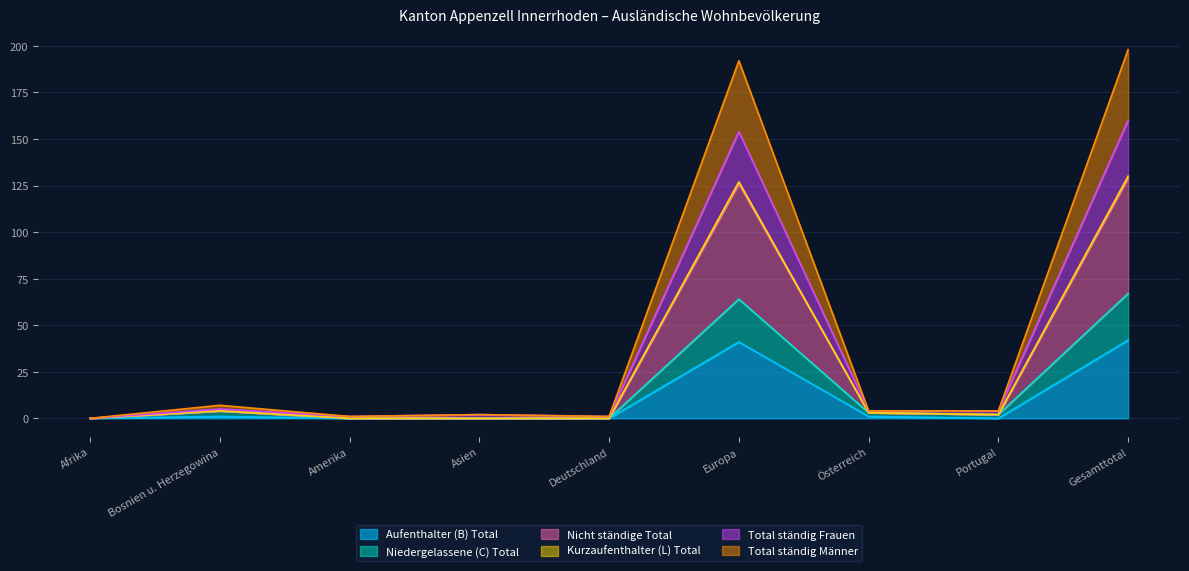

What is the difference between the Total ständig Frauen values at Afrika and Bosnien u. Herzegowina?

5